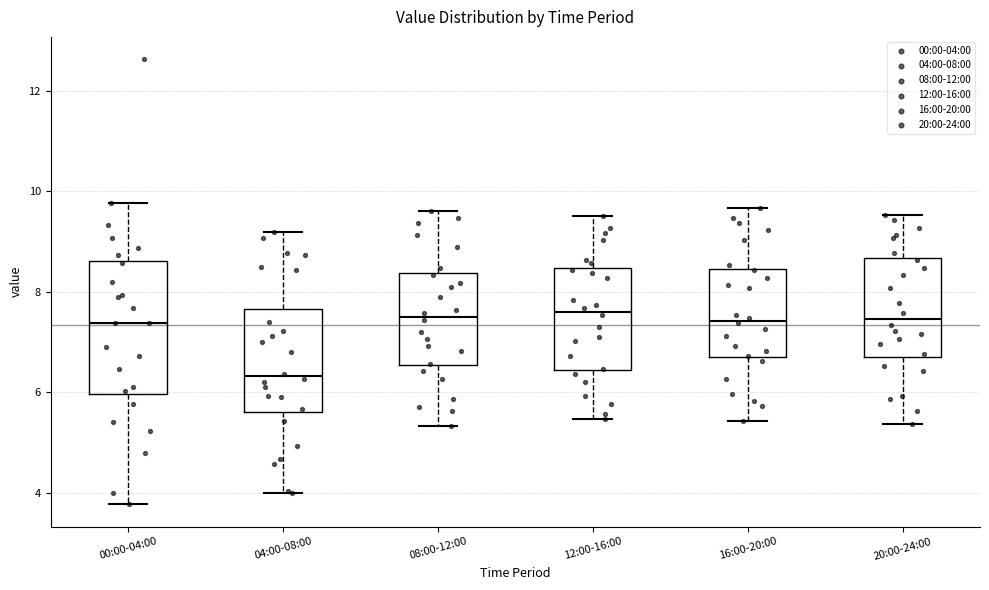

Reading left to right, read every box against the y-axis: the position of its median line, the range the box covers, and the ends of its whiskers. The values are not printed on the chart, so give them approximately, as read against the axis.

00:00-04:00: median 7.4, box 6.0 to 8.6, whiskers 3.8 to 9.8
04:00-08:00: median 6.4, box 5.6 to 7.6, whiskers 4.0 to 9.2
08:00-12:00: median 7.6, box 6.6 to 8.4, whiskers 5.4 to 9.6
12:00-16:00: median 7.6, box 6.4 to 8.4, whiskers 5.4 to 9.6
16:00-20:00: median 7.4, box 6.8 to 8.4, whiskers 5.4 to 9.6
20:00-24:00: median 7.4, box 6.8 to 8.6, whiskers 5.4 to 9.6